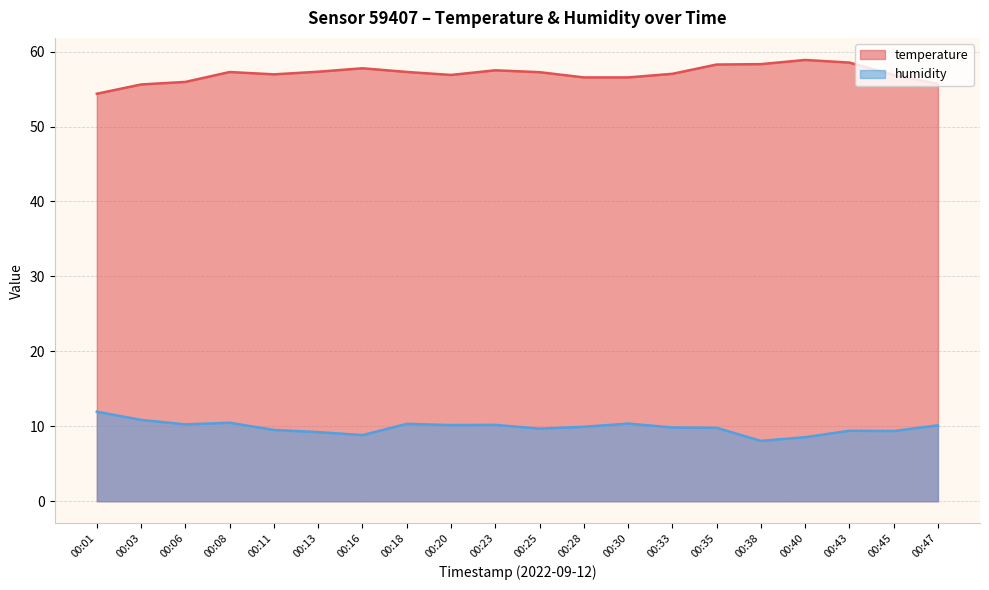

Which series has the largest range (max minus min)?

temperature